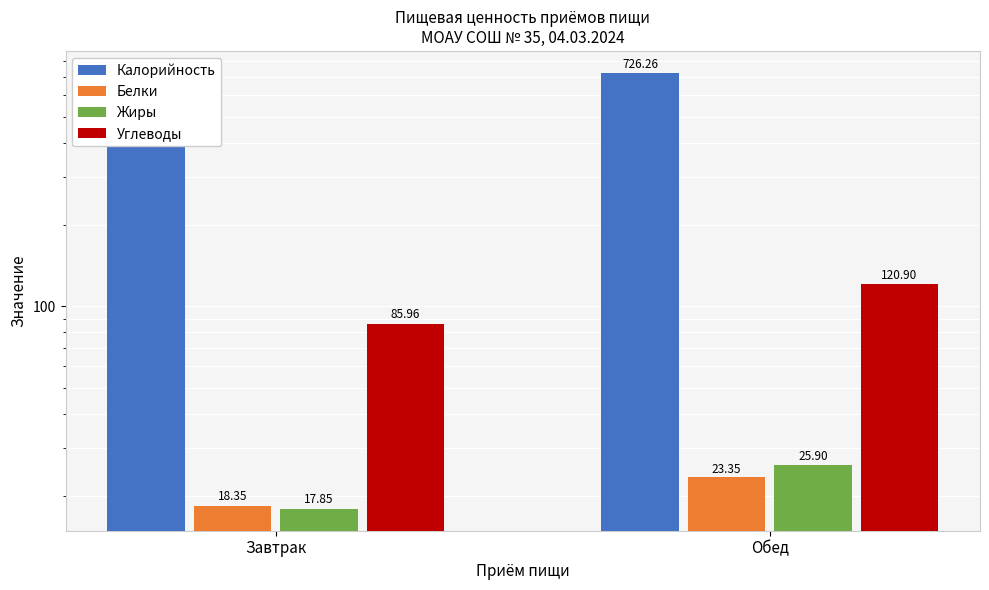

What are all the series names shown in the legend?

Калорийность, Белки, Жиры, Углеводы